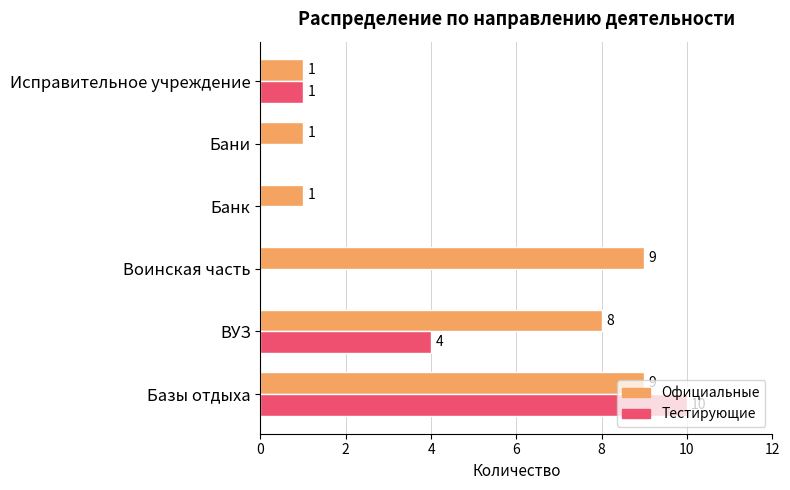

What are all the series names shown in the legend?

Официальные, Тестирующие